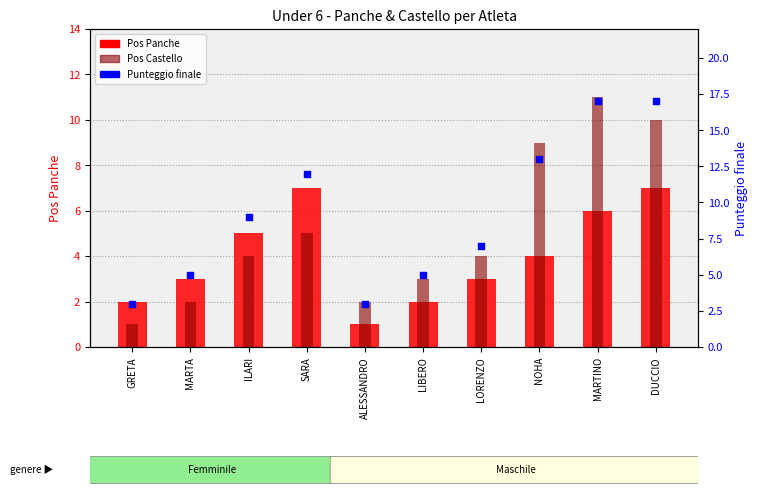

What are all the series names shown in the legend?

Pos Panche, Pos Castello, Punteggio finale